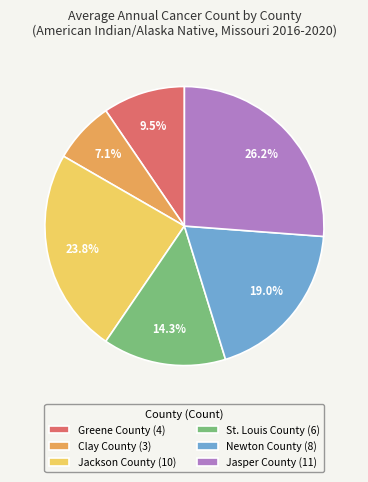

How many segments does this pie chart have?

6